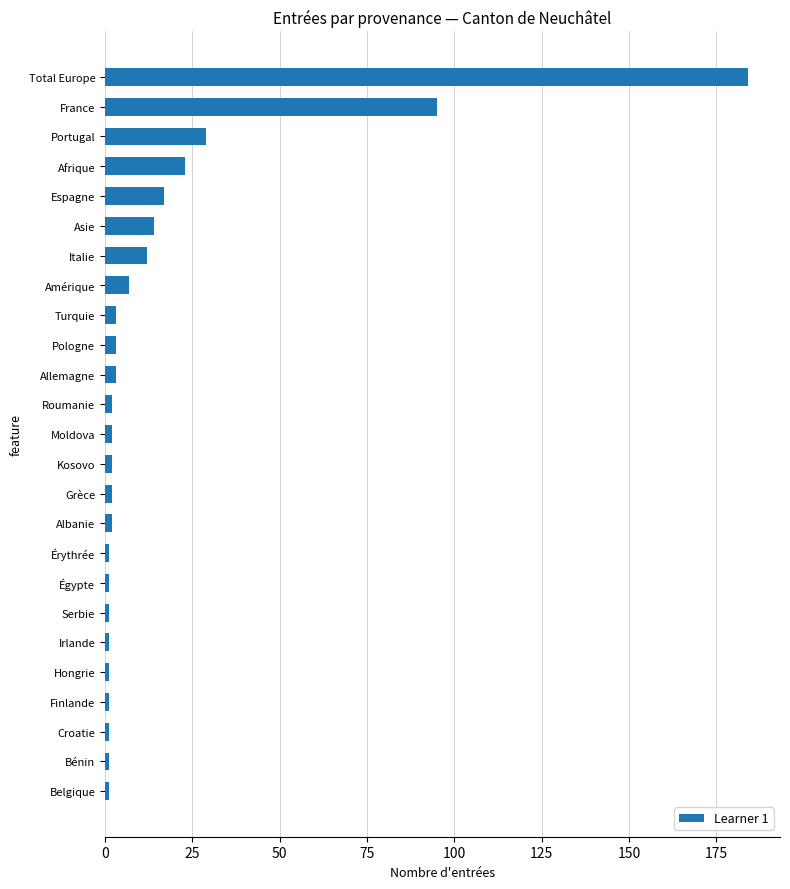

What is the difference between the maximum and minimum values?

183